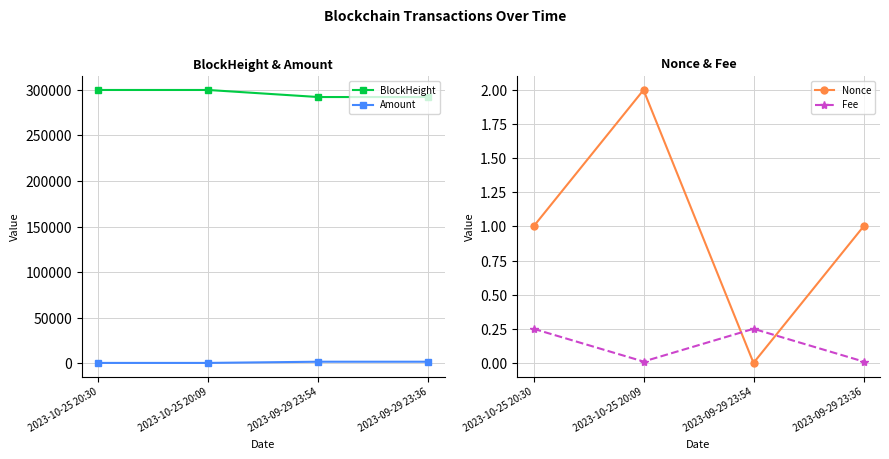

How many interior local peaks does the Nonce series have?

1